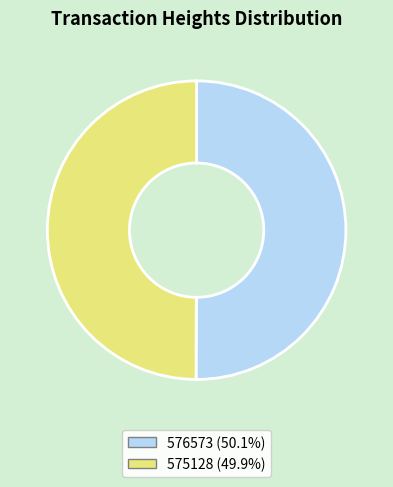

Count the number of slices in the pie.

2